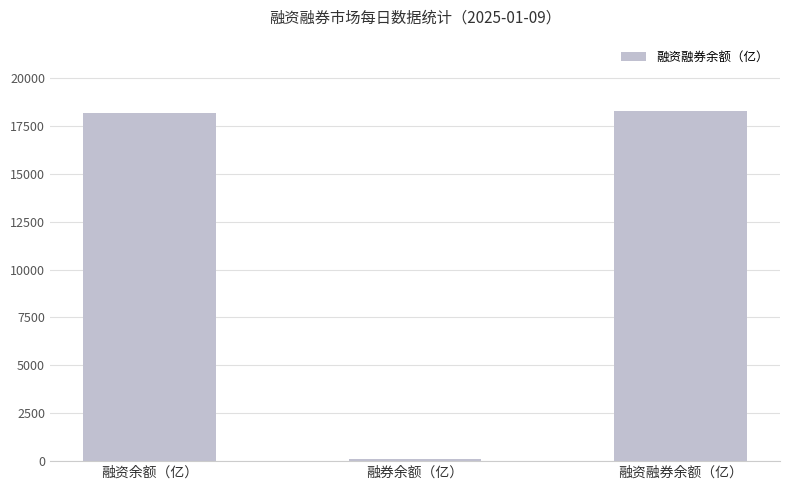

What is the label of the 1st bar from the right?

融资融券余额（亿）